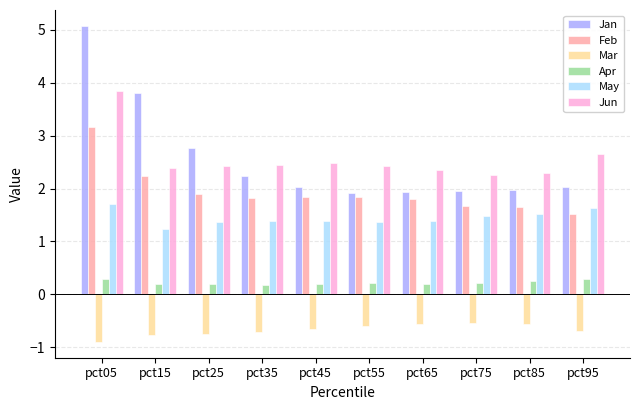

What is the maximum value shown in the chart?

5.1